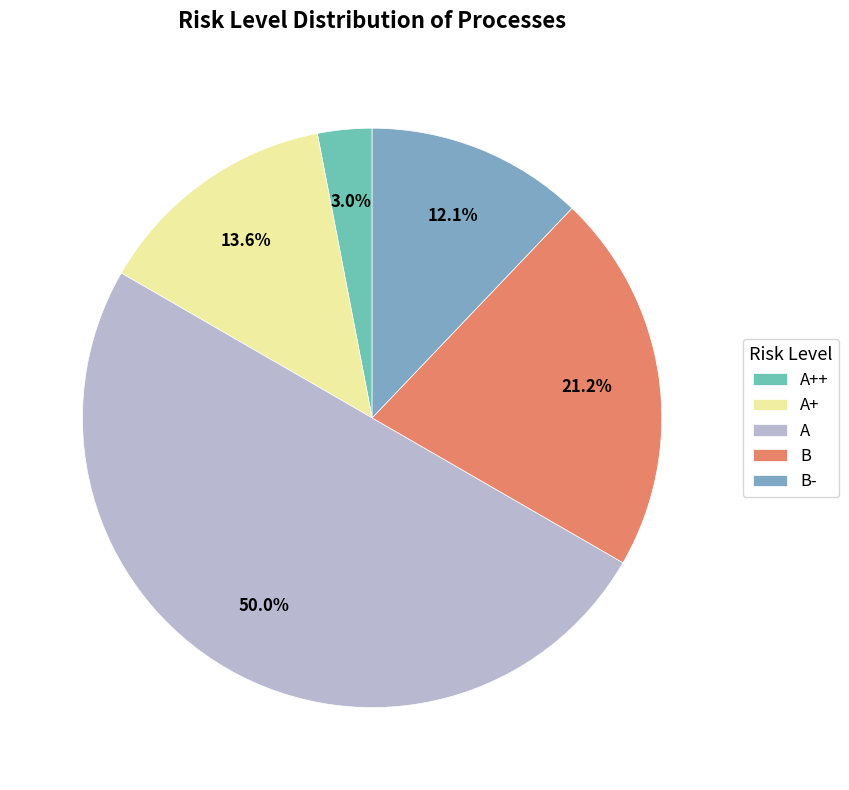

What is the largest slice in the pie chart?

A